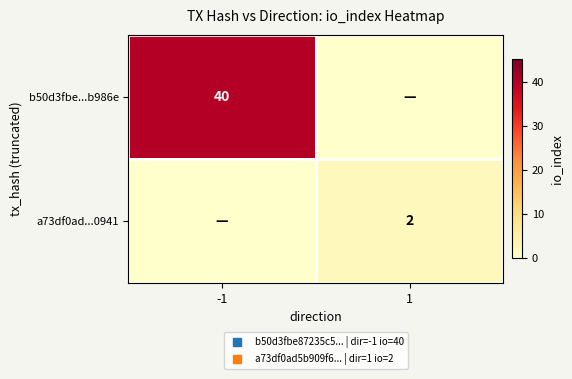

At -1, list the series in order from smallest to largest.

a73df0ad...0941, b50d3fbe...b986e